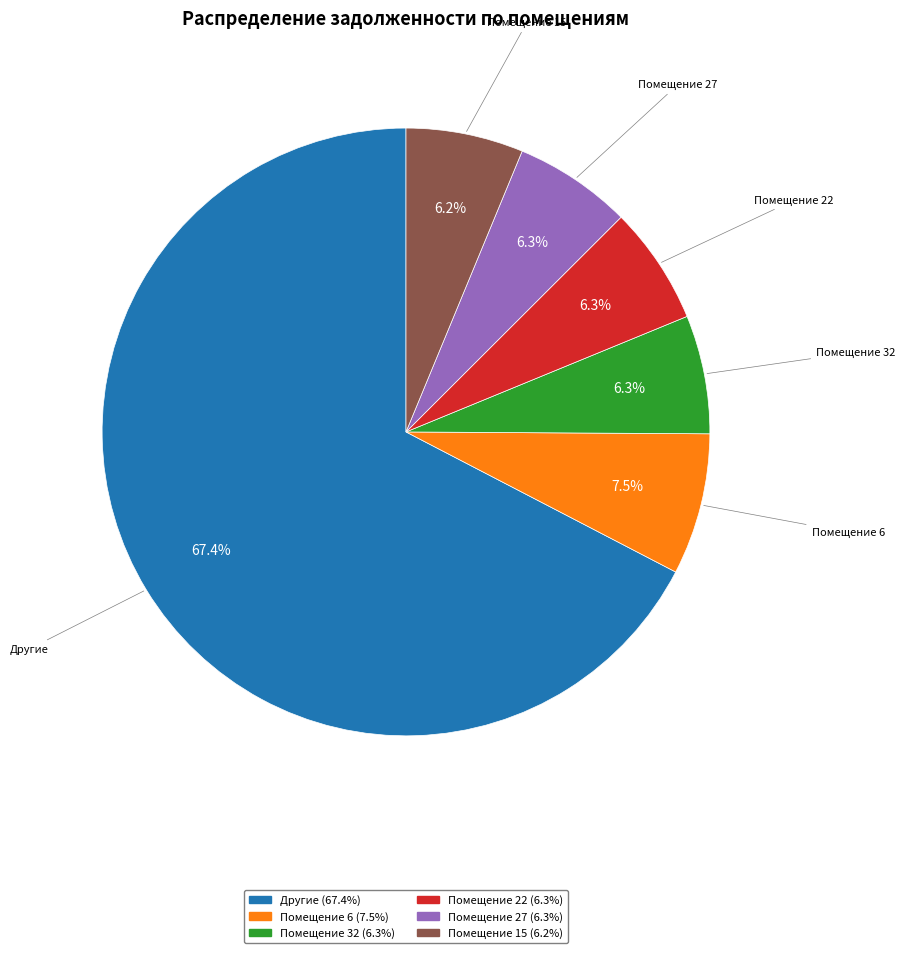

Is there a majority slice in this chart?

Yes